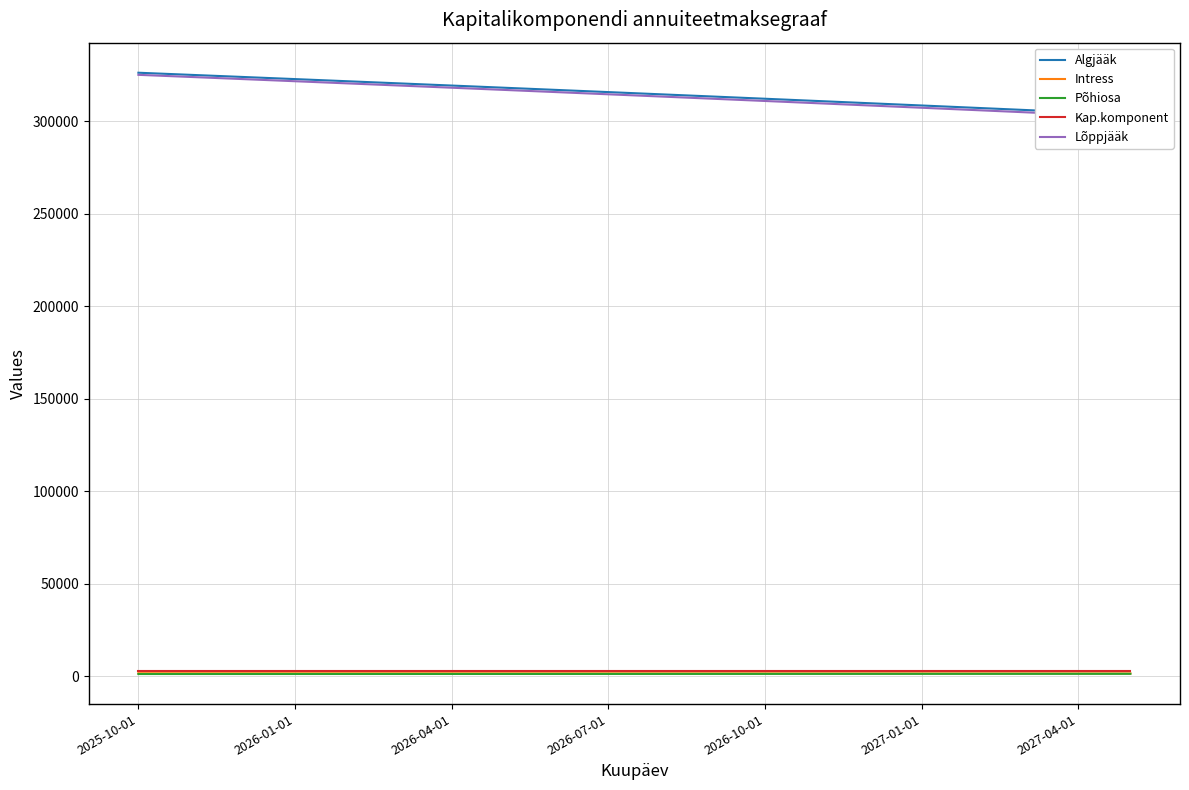

What is the total value across all series at 2026-01-01?

654373.5